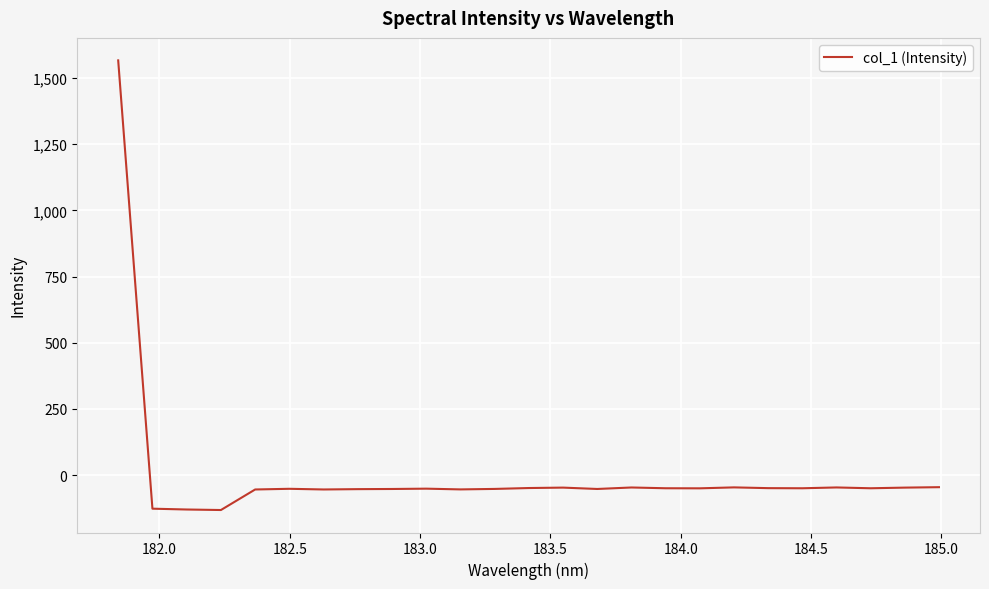

How many categories are shown in the chart?

25